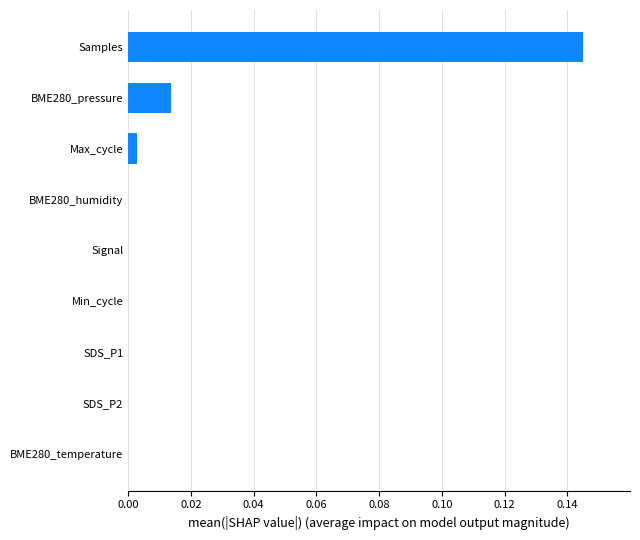

The chart shows a value of 0.0 at BME280_pressure. True or false?

True